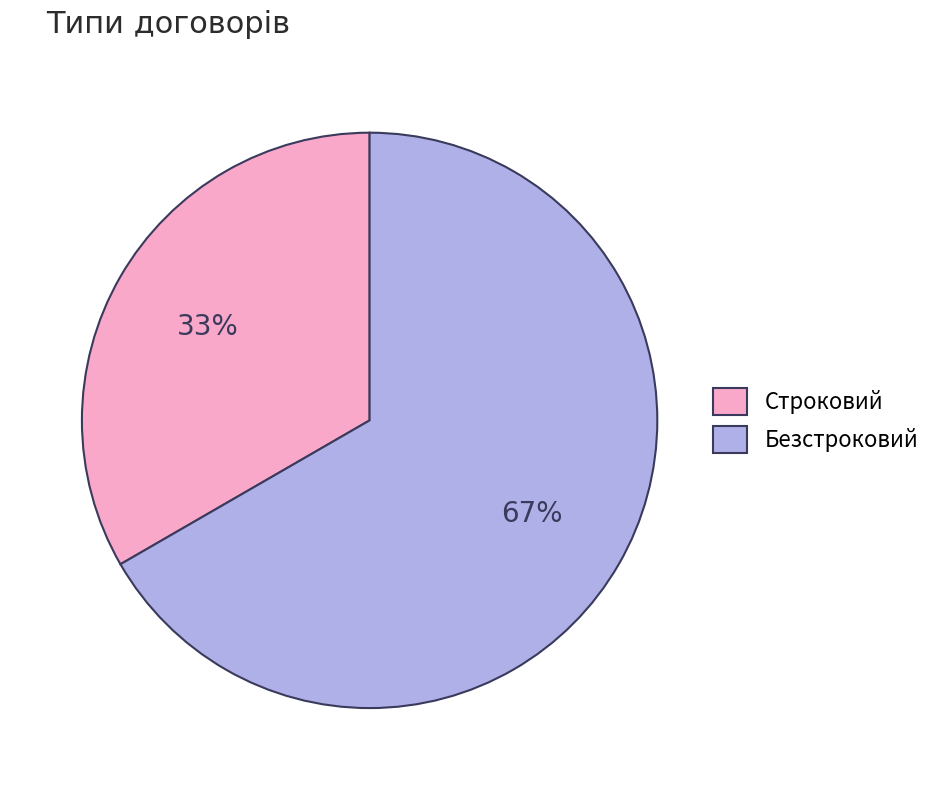

Do Безстроковий and Строковий together represent more than half of the pie?

Yes